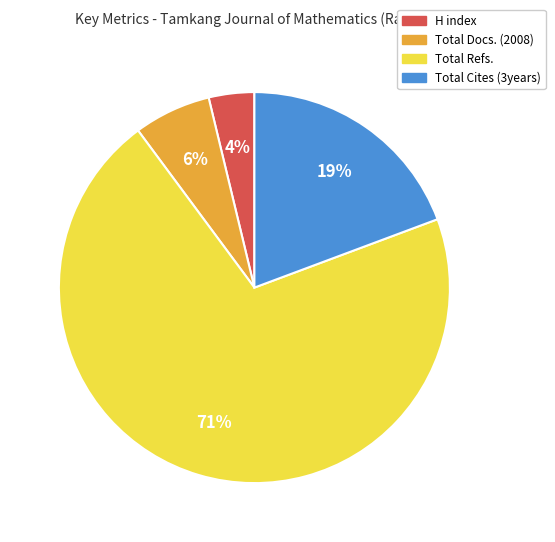

Is there any slice that represents more than half of the pie?

Yes